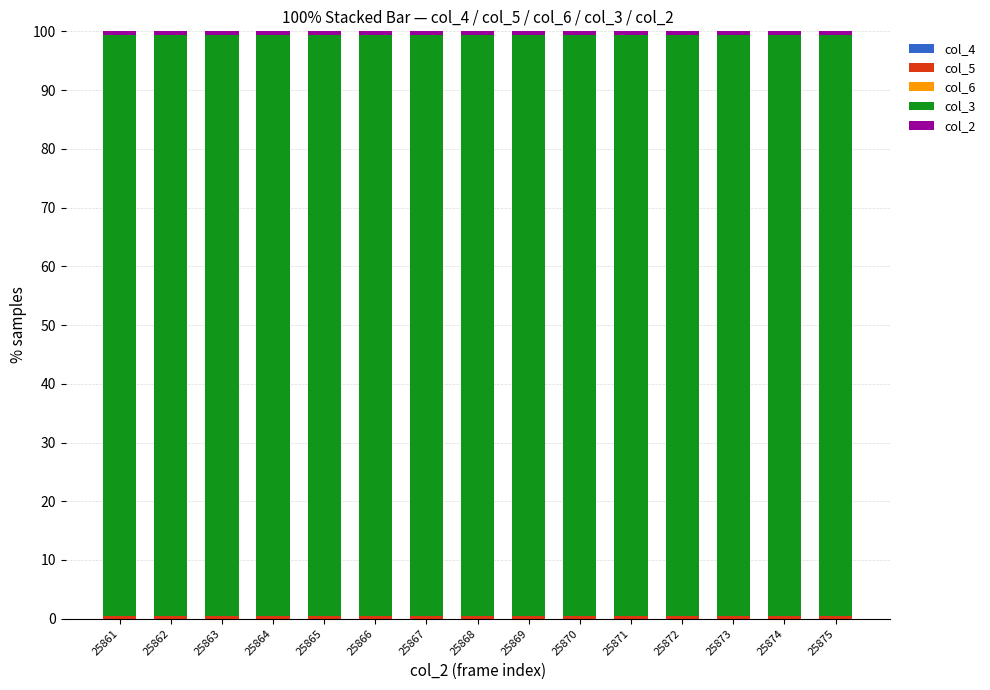

List the labels in order of col_4 value, largest first.

25866, 25874, 25869, 25863, 25864, 25867, 25871, 25872, 25865, 25873, 25870, 25862, 25875, 25868, 25861